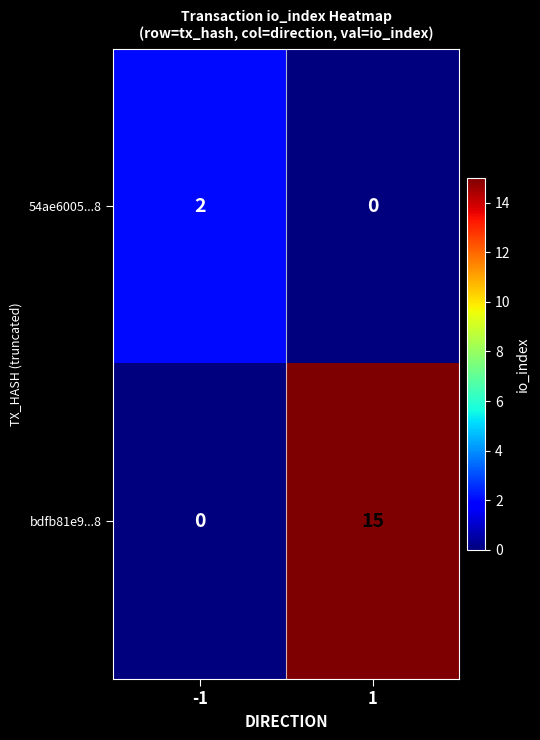

The bdfb81e9...8 series shows 15 at 1. True or false?

True